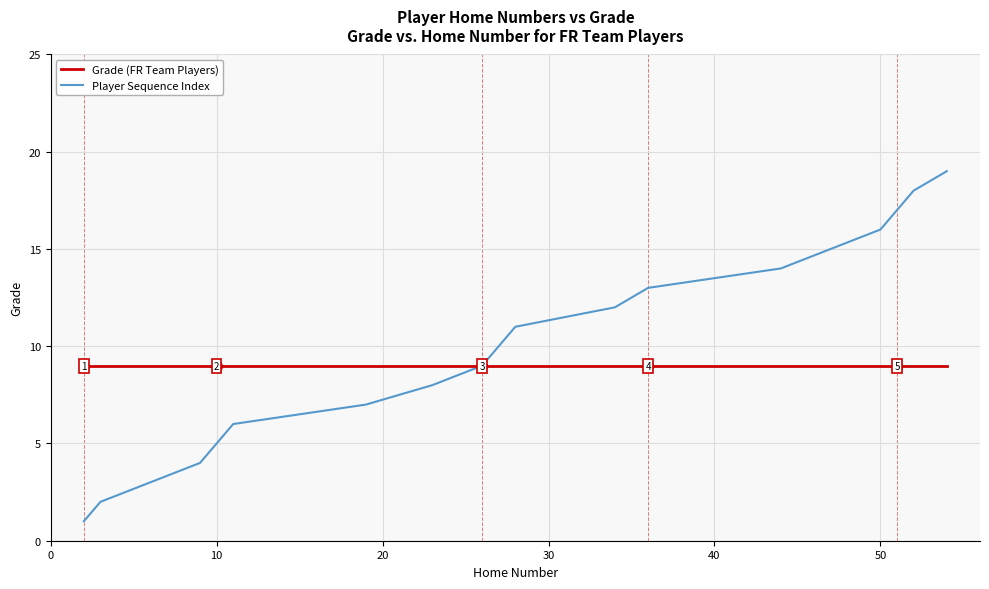

Which series has the widest spread of values?

Player Sequence Index